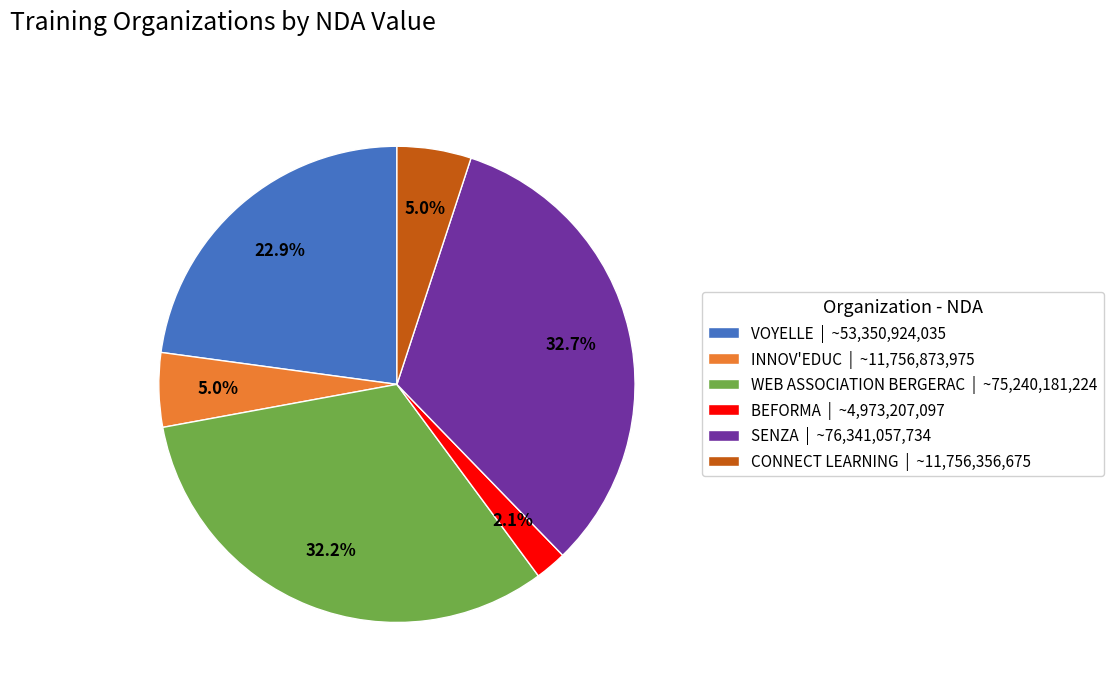

What percentage is NOT represented by BEFORMA | ~4,973,207,097?

97.9%